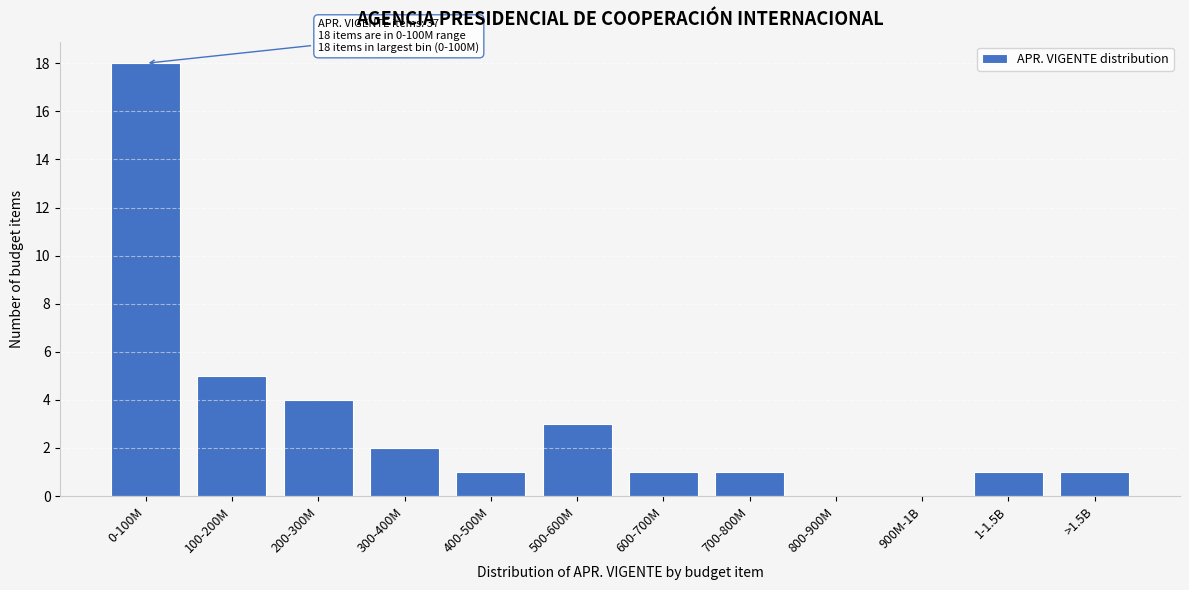

Reading left to right, what are all the values shown in this chart?

0-100M=18	100-200M=5	200-300M=4	300-400M=2	400-500M=1	500-600M=3	600-700M=1	700-800M=1	800-900M=0	900M-1B=0	1-1.5B=1	>1.5B=1